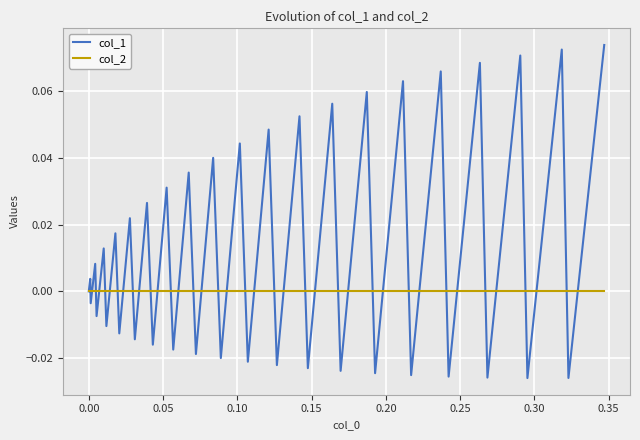

Which series has the largest total across all categories?

col_1